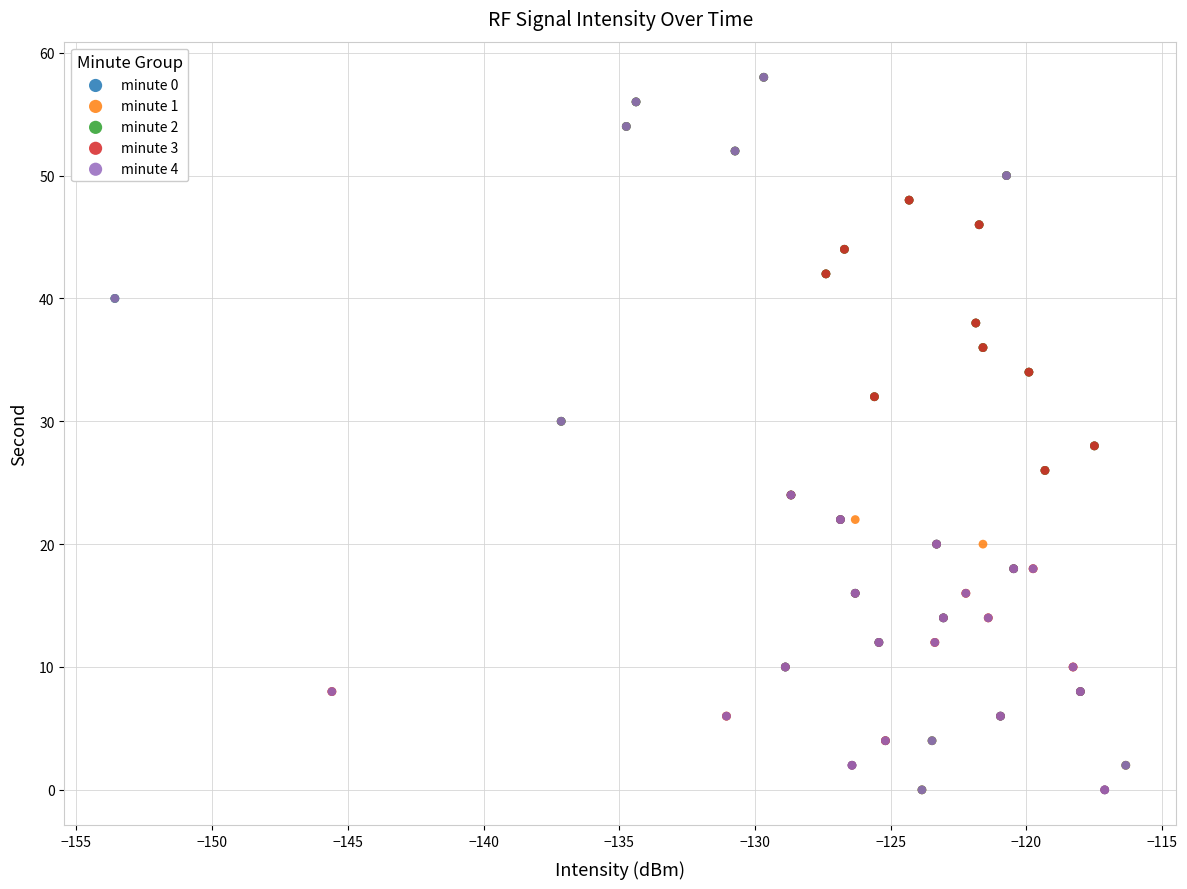

What are all the series names shown in the legend?

minute 0, minute 1, minute 2, minute 3, minute 4